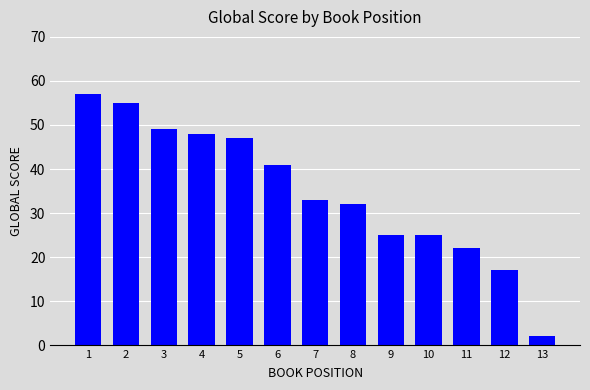

Is it true that the value at 13 is 2?

True